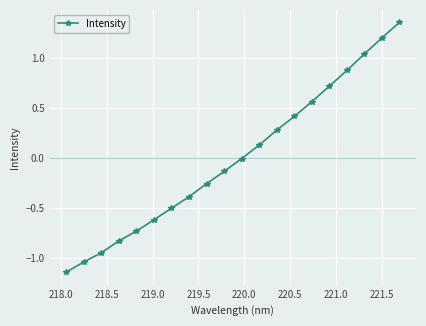

Is this an area chart (filled region under the line)?

No